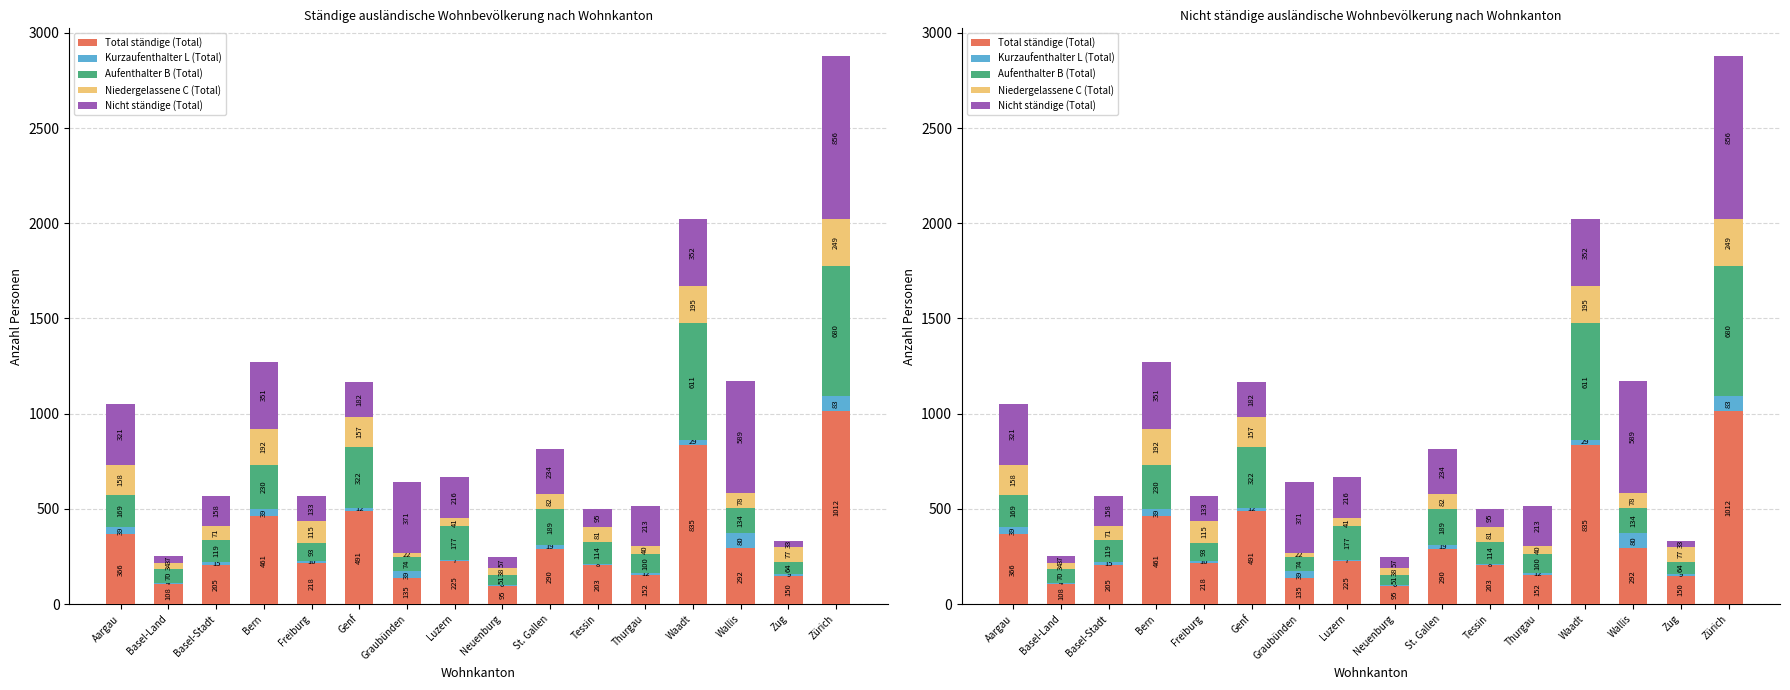

How many groups of bars are there?

16